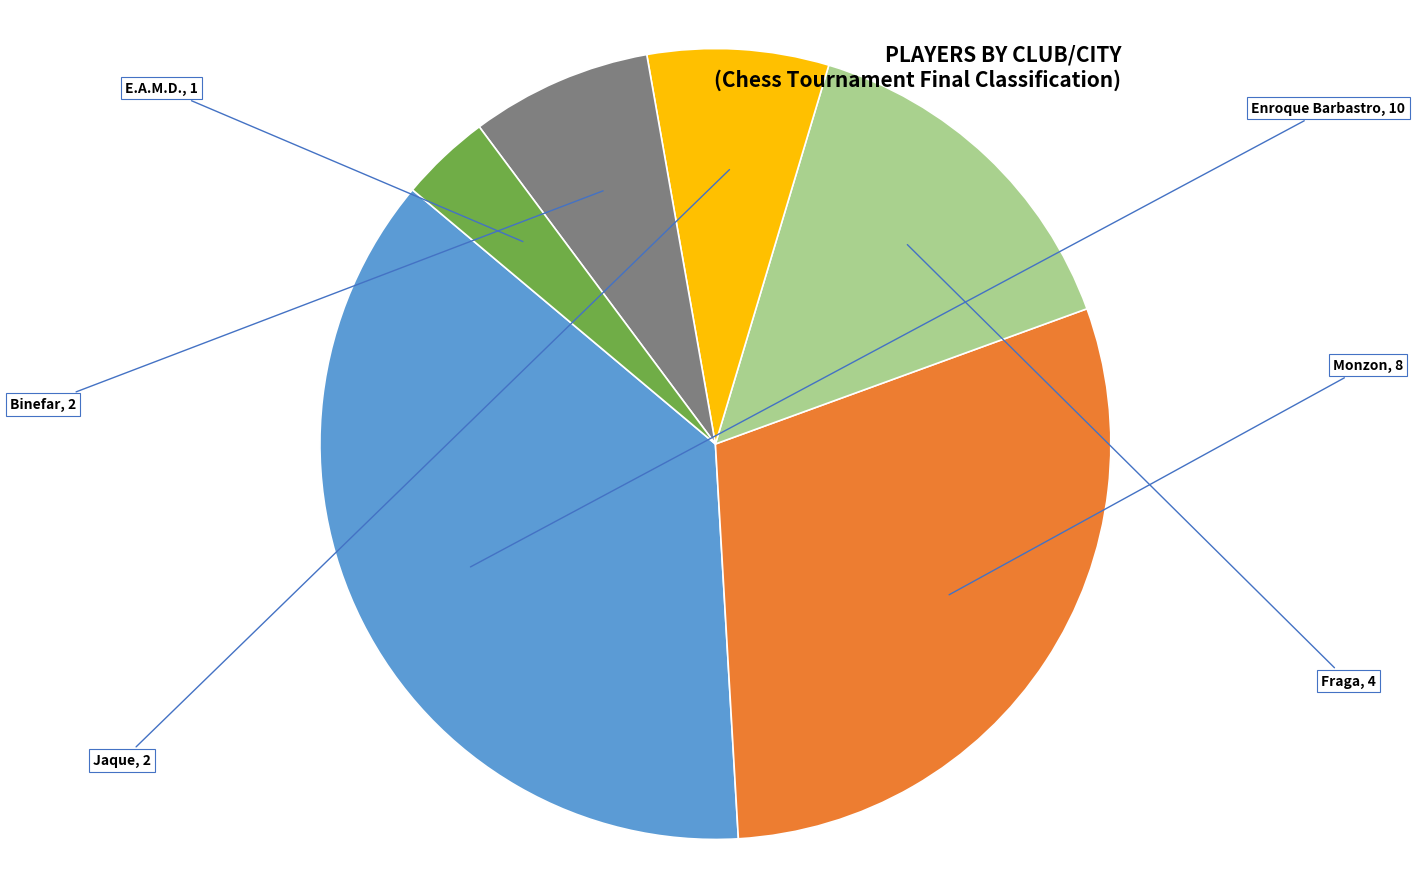

How many slices are in this pie chart?

6